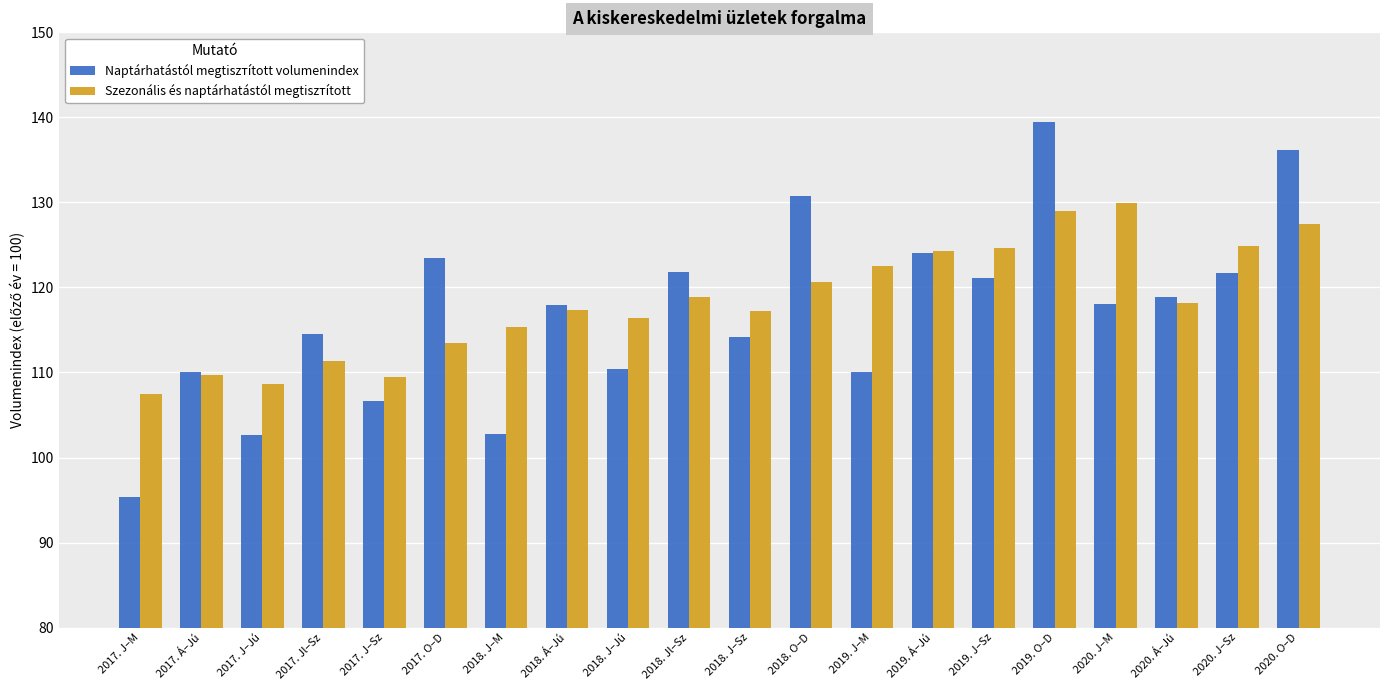

Count the number of data series in this chart.

2